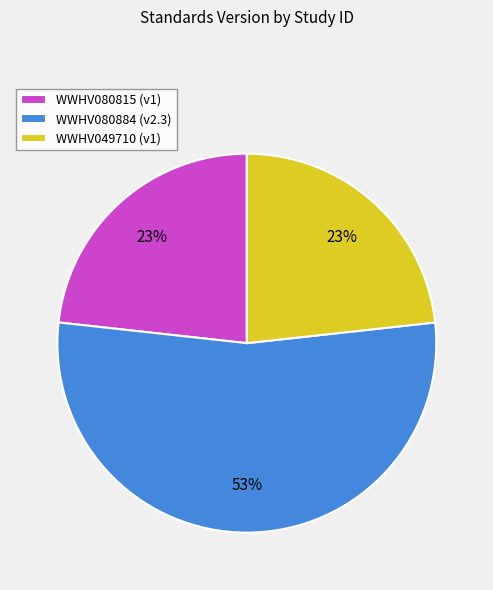

Which slice is the largest?

WWHV080884